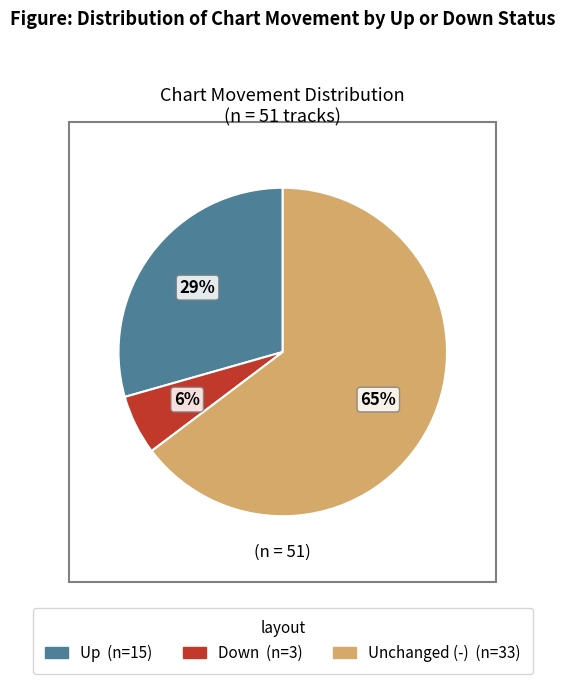

To the nearest percent, what percentage of the pie is Down (n=3)?

6%